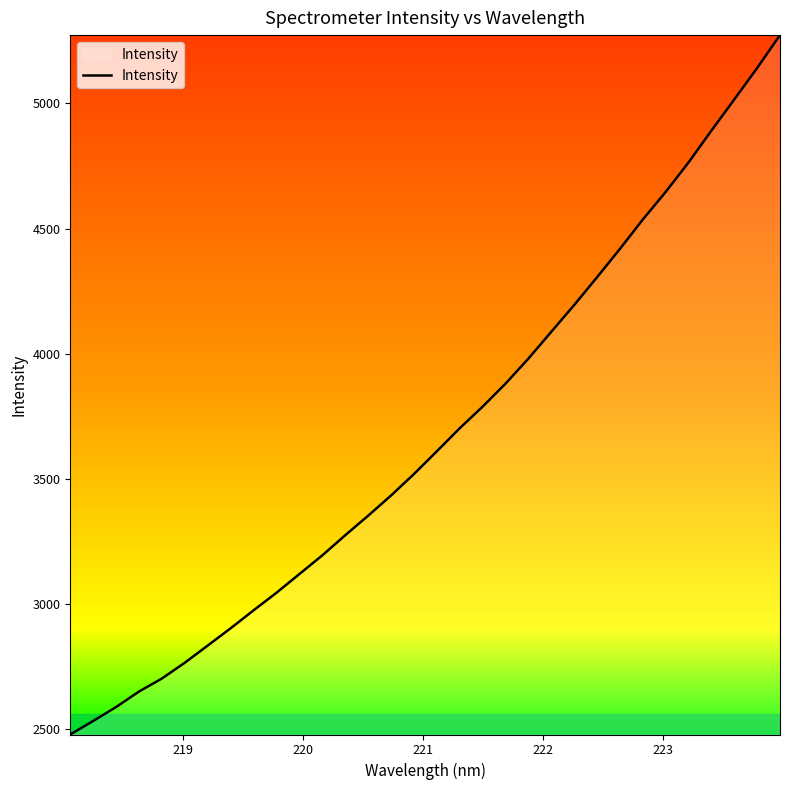

What is the maximum value shown in the chart?

5272.6